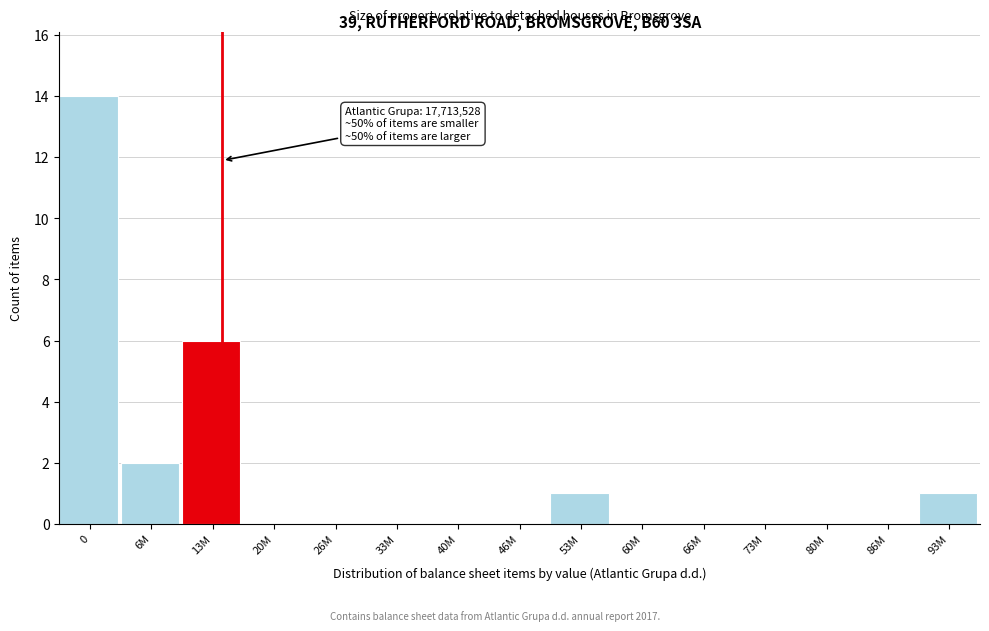

Reading left to right, list all the values displayed in this chart.

0=14	6M=2	13M=6	20M=0	26M=0	33M=0	40M=0	46M=0	53M=1	60M=0	66M=0	73M=0	80M=0	86M=0	93M=1